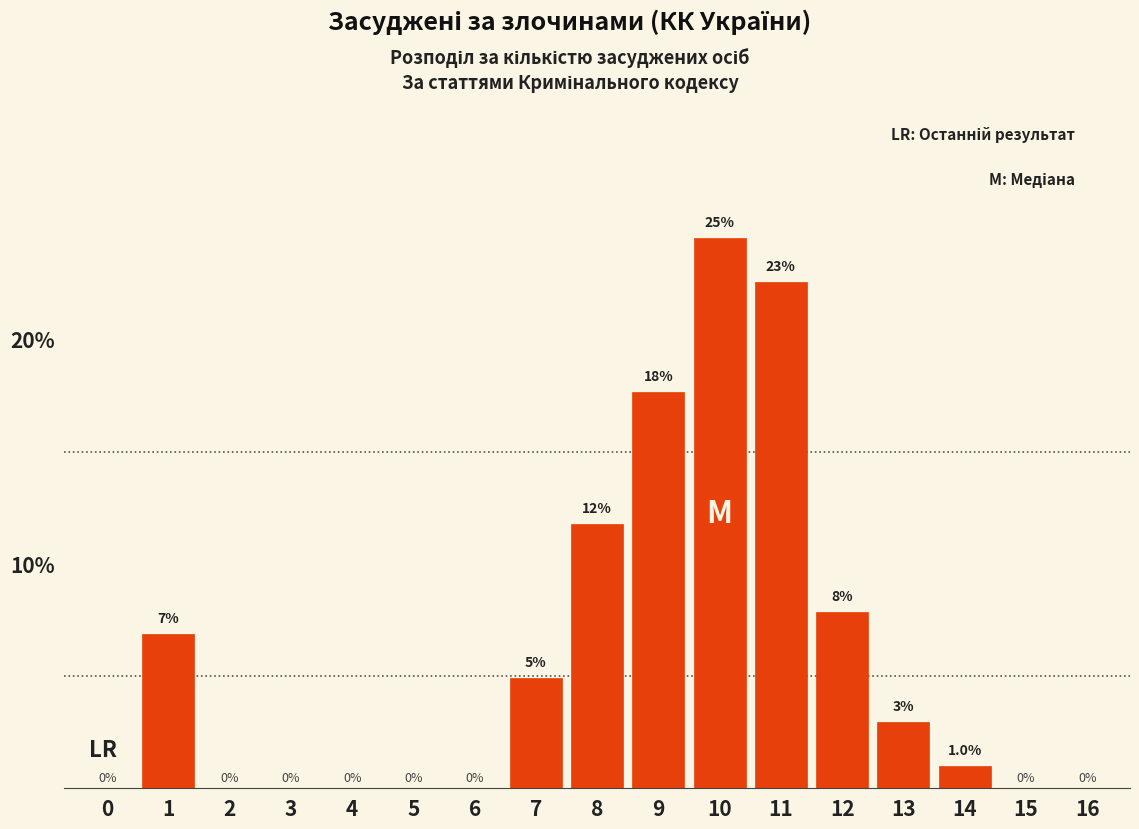

Which has a higher value, 11 or 4?

11